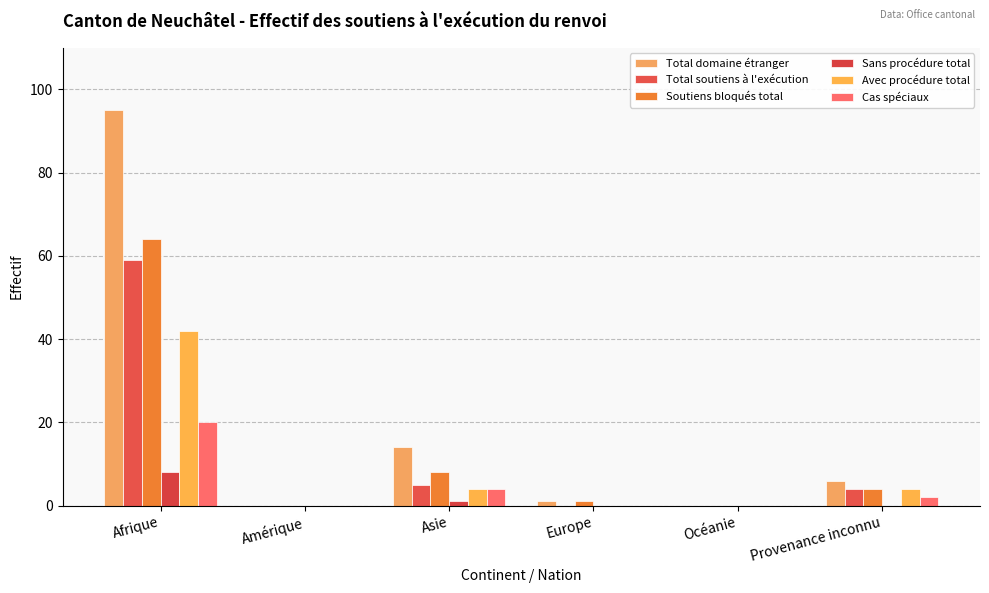

Reading left to right, extract all data points from this chart.

Total domaine étranger: 95	0	14	1	0	6
Total soutiens à l'exécution: 59	0	5	0	0	4
Soutiens bloqués total: 64	0	8	1	0	4
Sans procédure total: 8	0	1	0	0	0
Avec procédure total: 42	0	4	0	0	4
Cas spéciaux: 20	0	4	0	0	2